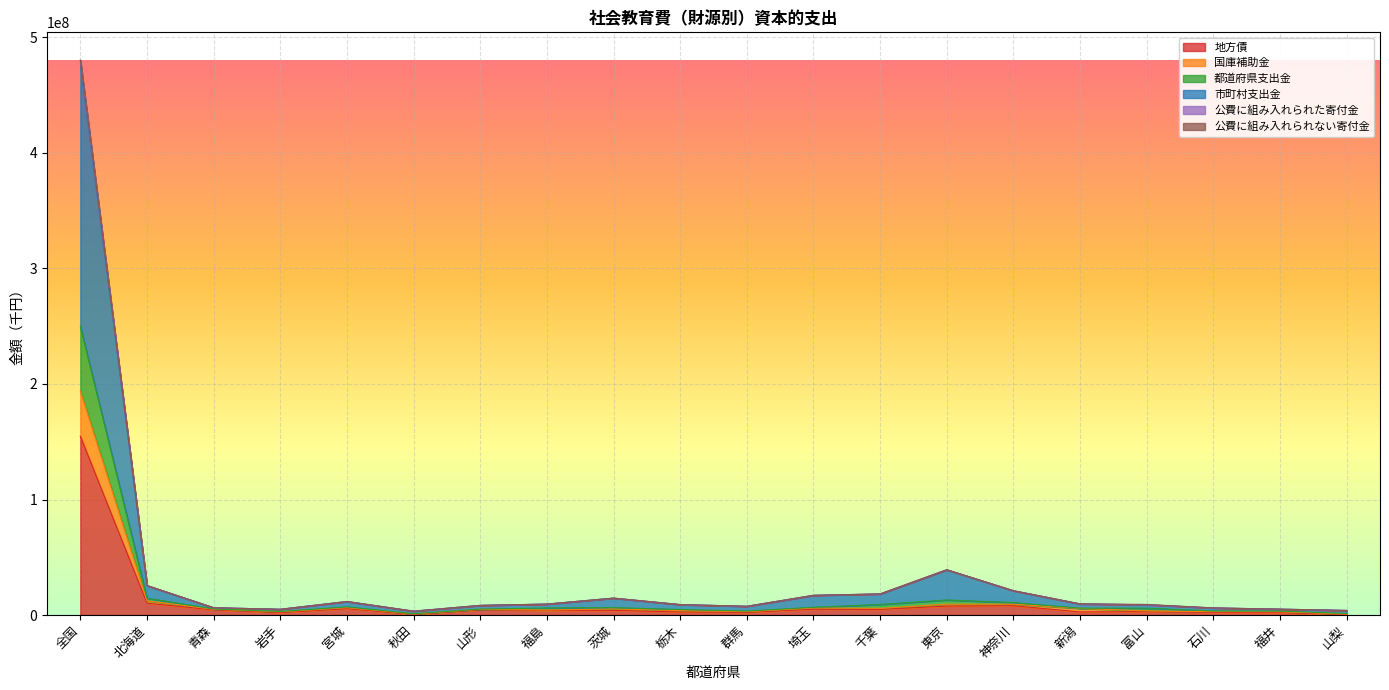

The value of 公費に組み入れられた寄付金 at 宮城 is 1481592. True or false?

False